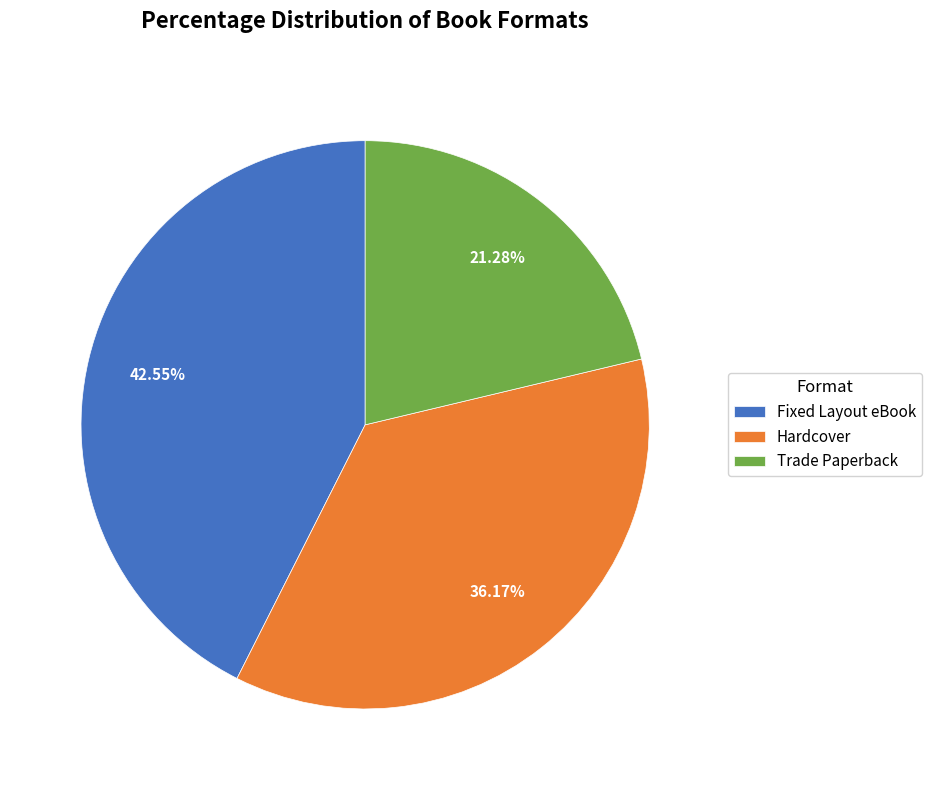

Which has a higher value, Trade Paperback or Fixed Layout eBook?

Fixed Layout eBook